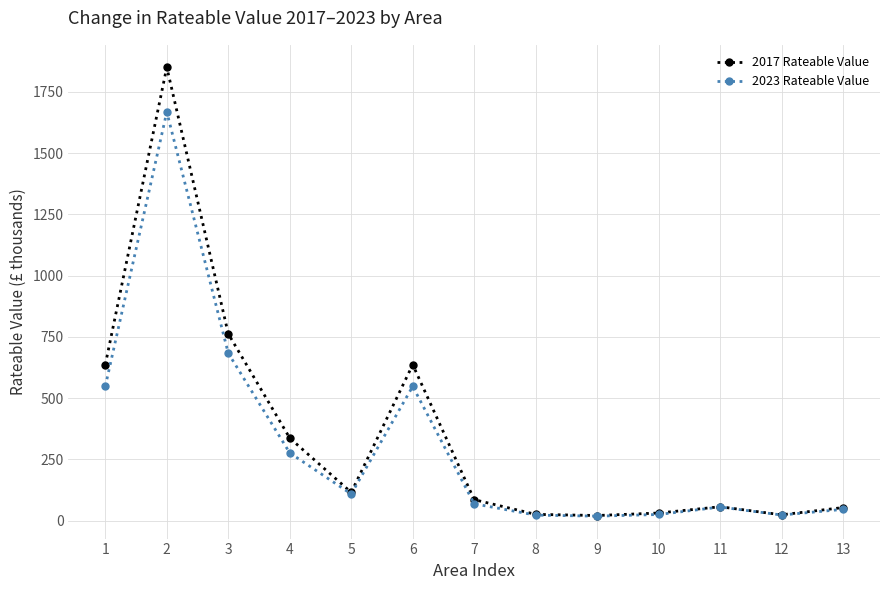

Rank the series by their average value, from lowest to highest.

2023 Rateable Value, 2017 Rateable Value